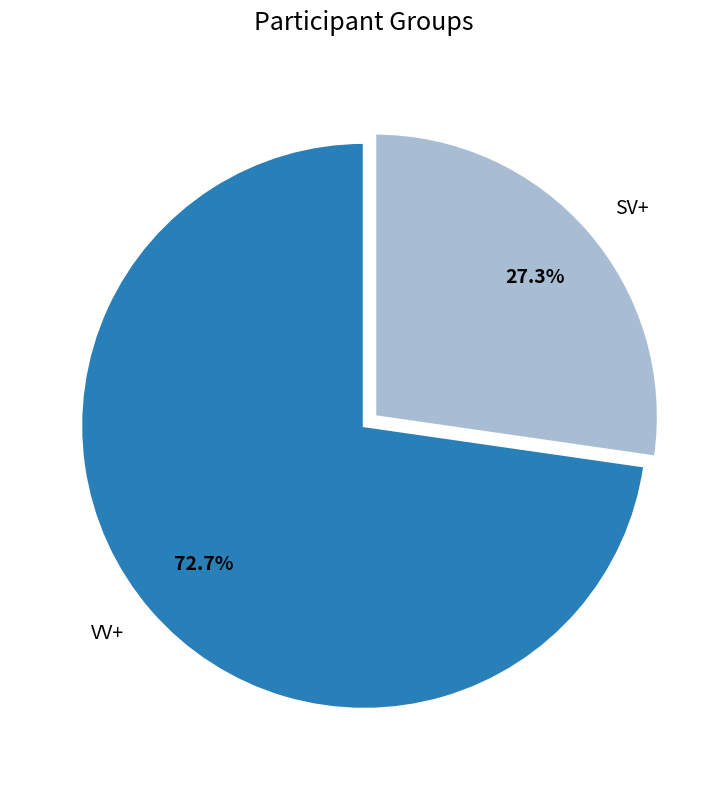

What is the majority slice?

VV+